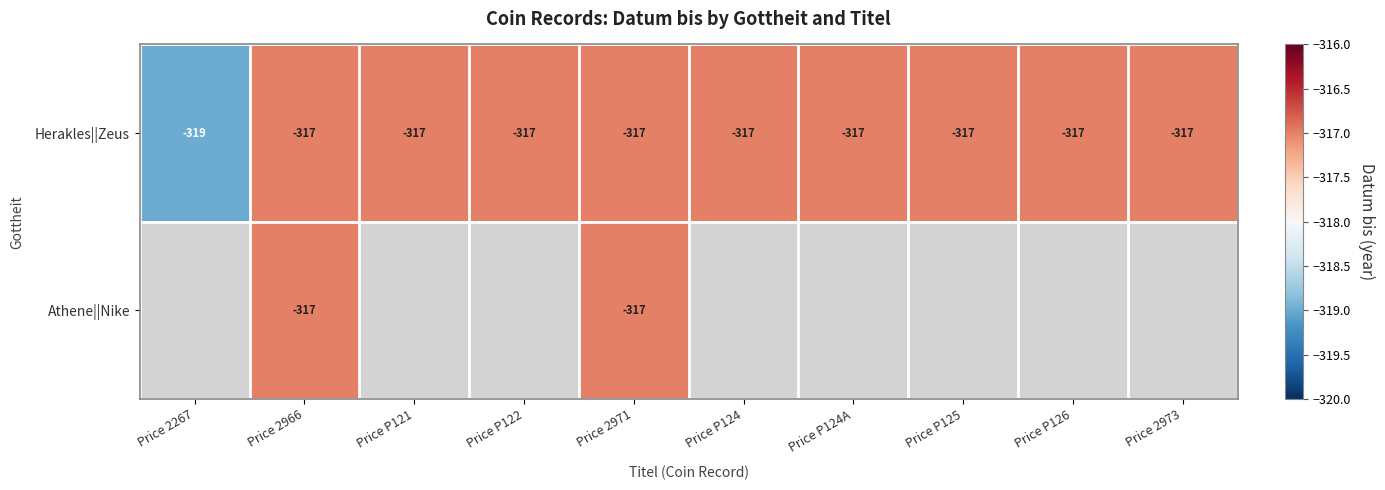

How many data points does each series have?

10